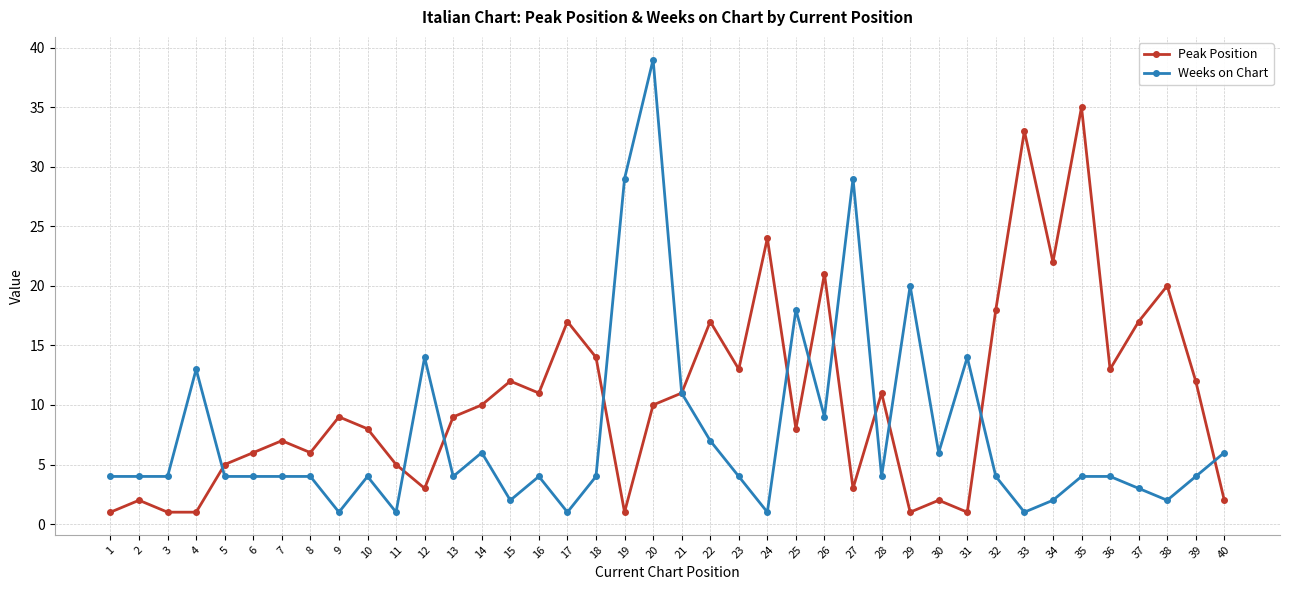

At 8, list the series in order from smallest to largest.

Weeks on Chart, Peak Position